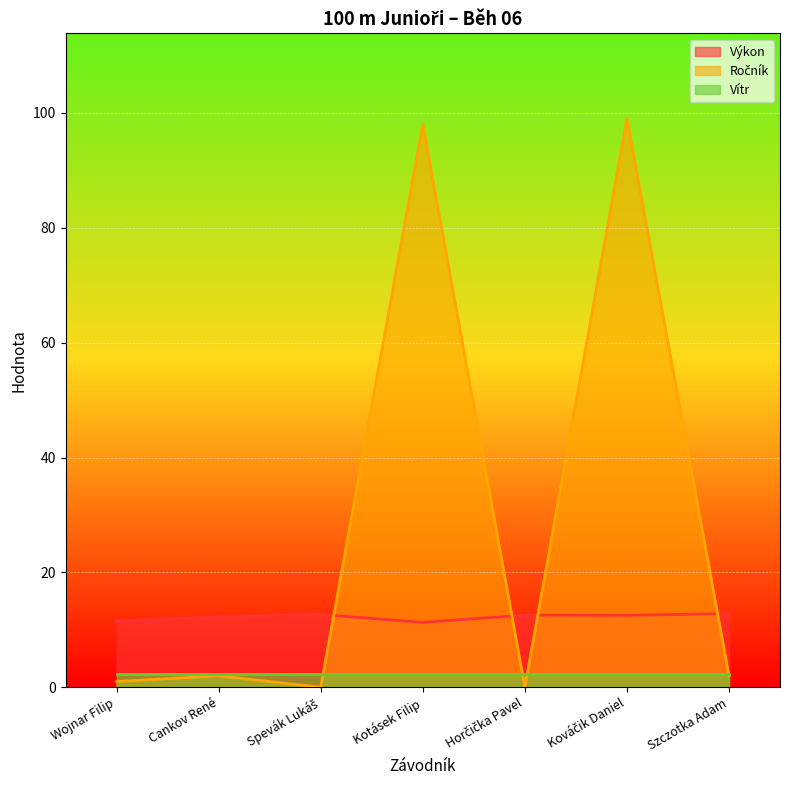

Where does the Ročník series first go above 2?

Kotásek Filip